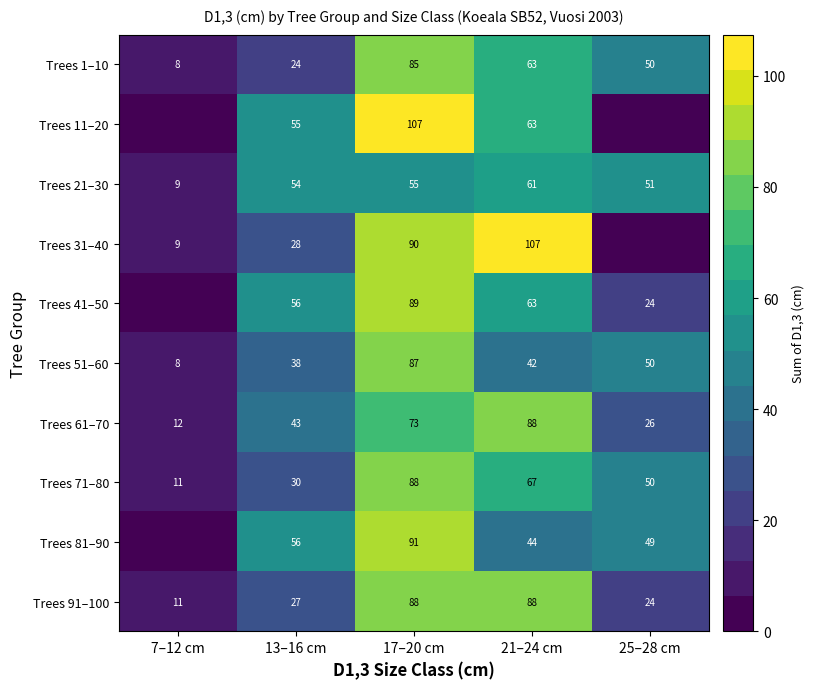

What is the total value across all series at 21–24 cm?

686